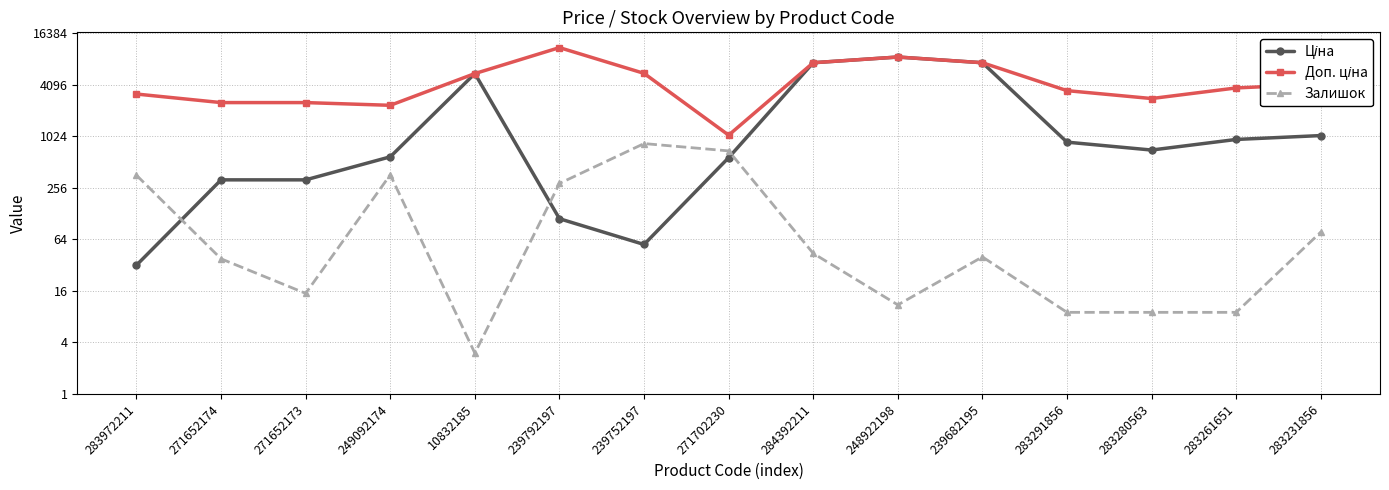

How many data points in Залишок are less than 40?

7